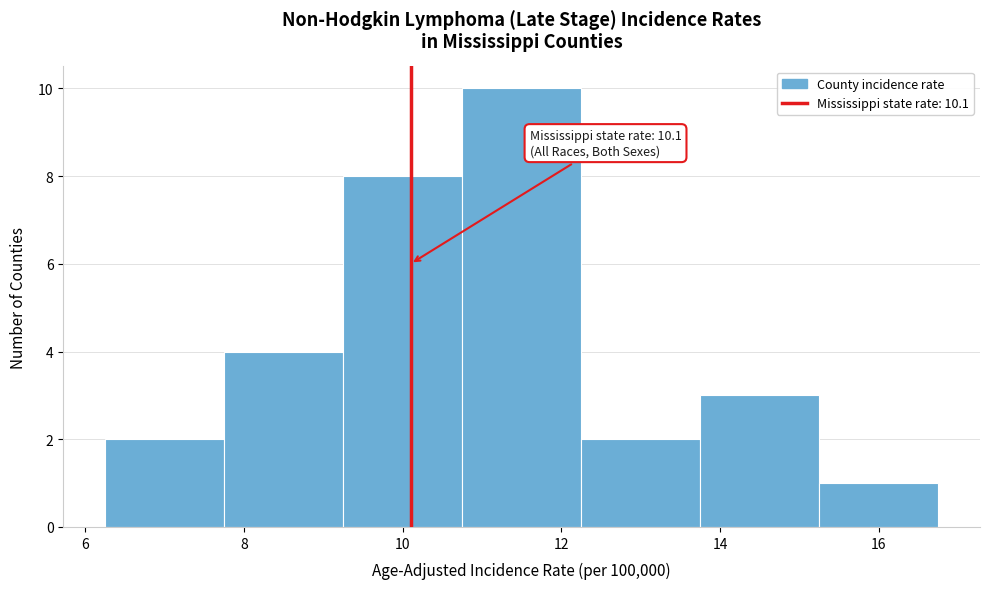

Over which range of the x-axis is the bar tallest?

10.75 to 12.25